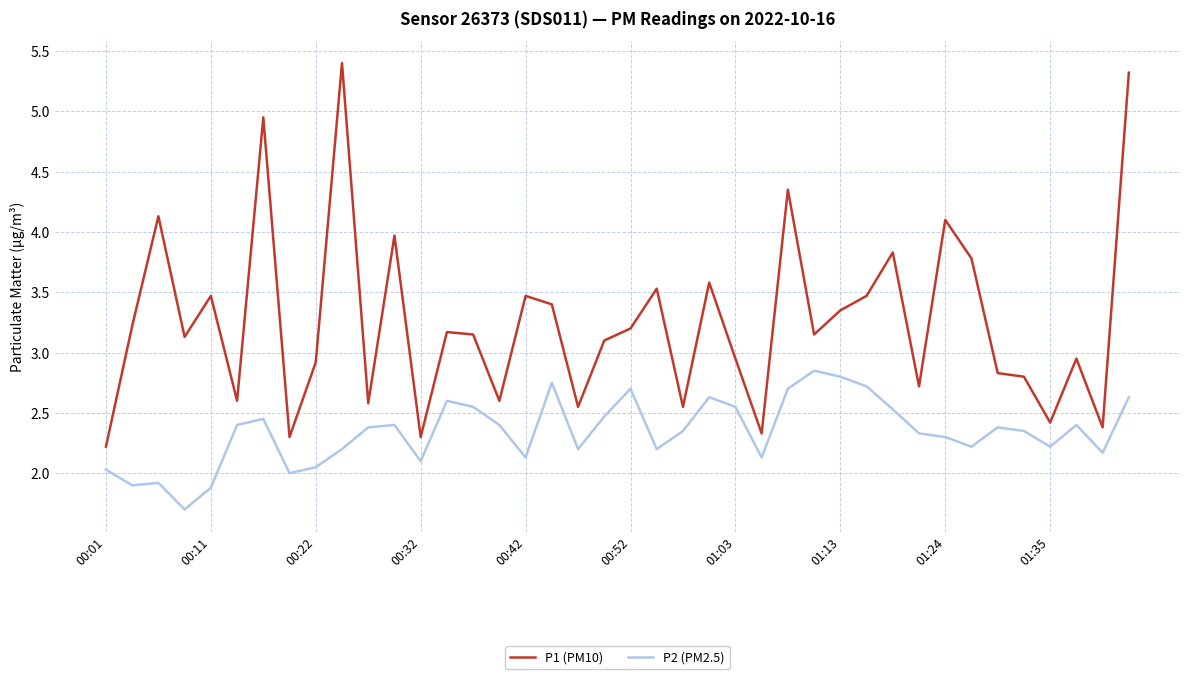

Which series has the largest total across all categories?

P1 (PM10)